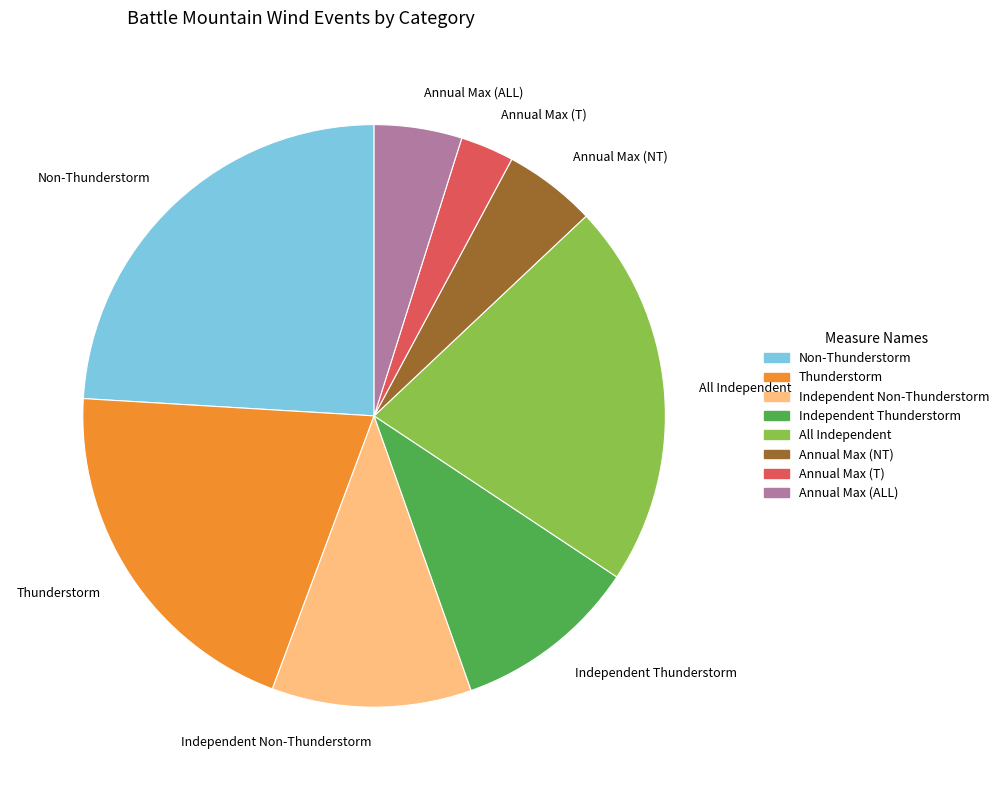

How many segments does this pie chart have?

8